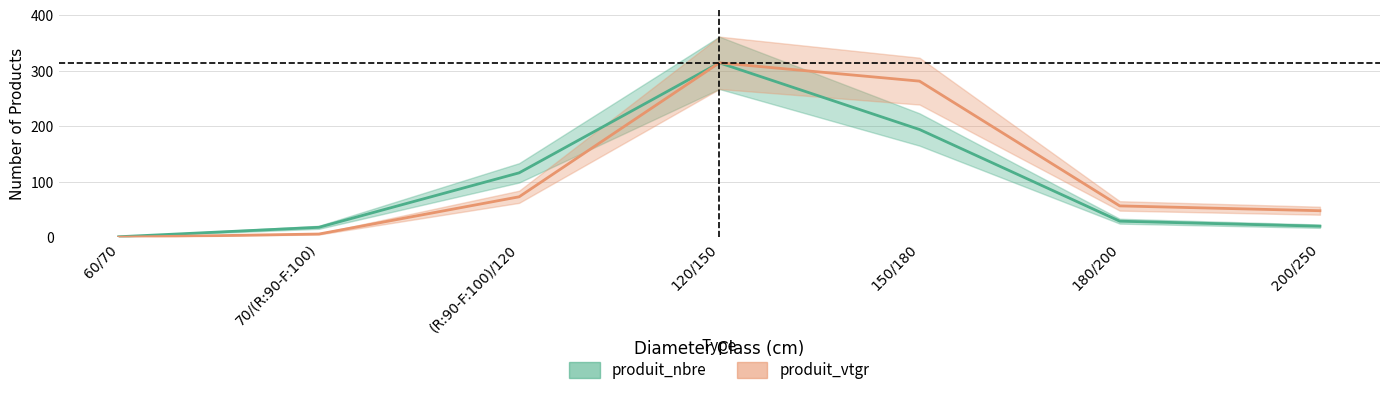

How many interior local peaks does the produit_nbre series have?

1